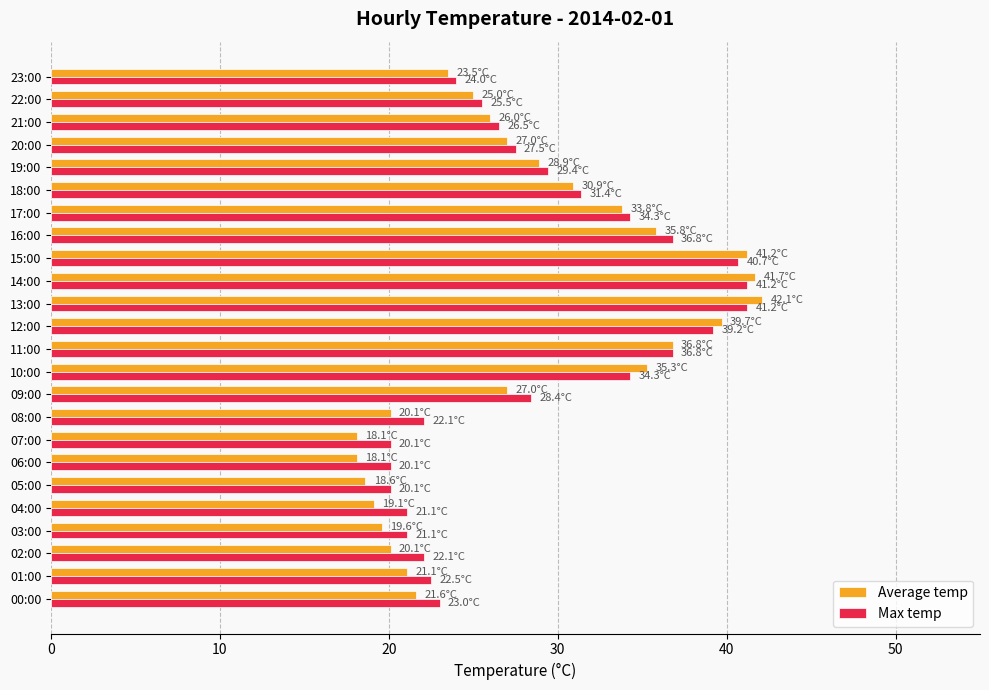

How many data points in Average temp are less than 27?

12